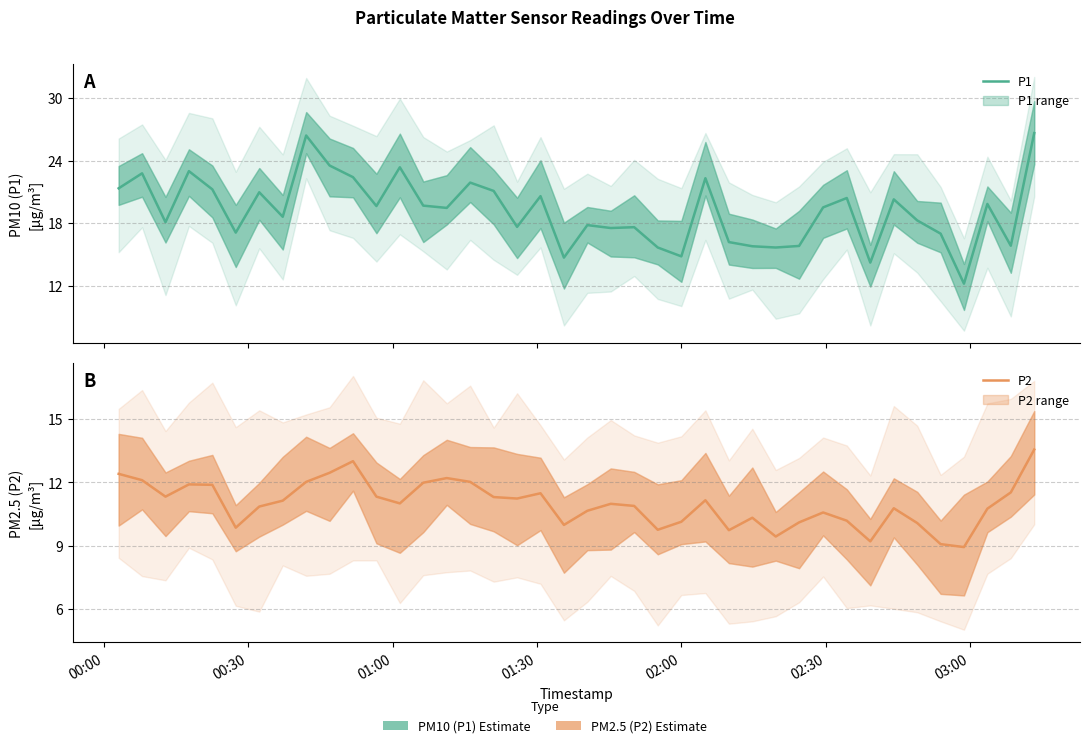

Read the P1 value at 28.

15.7